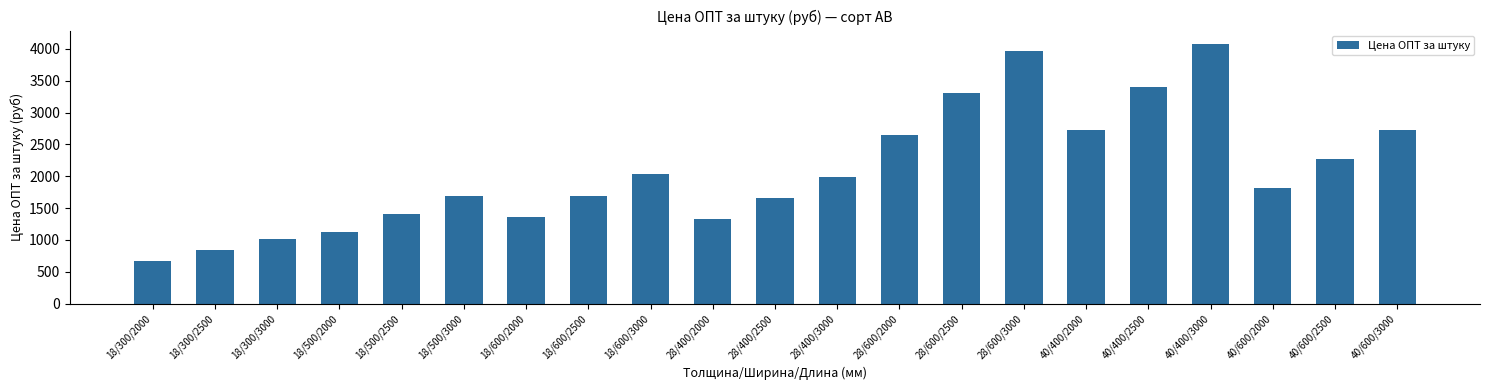

What is the smallest value displayed?

677.2